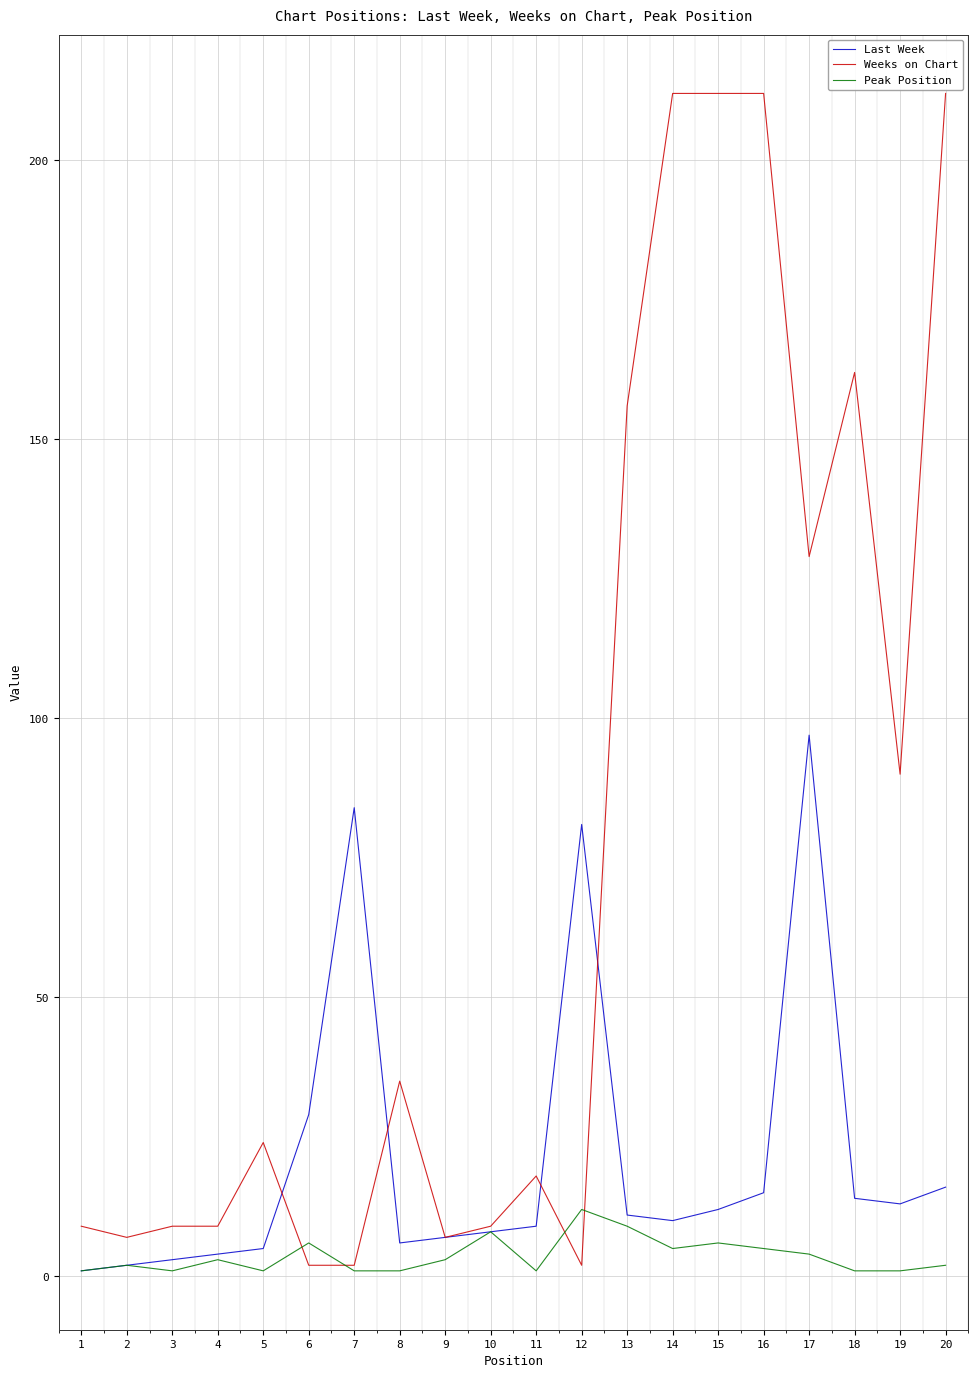

Which category has the highest value in the Last Week series?

17